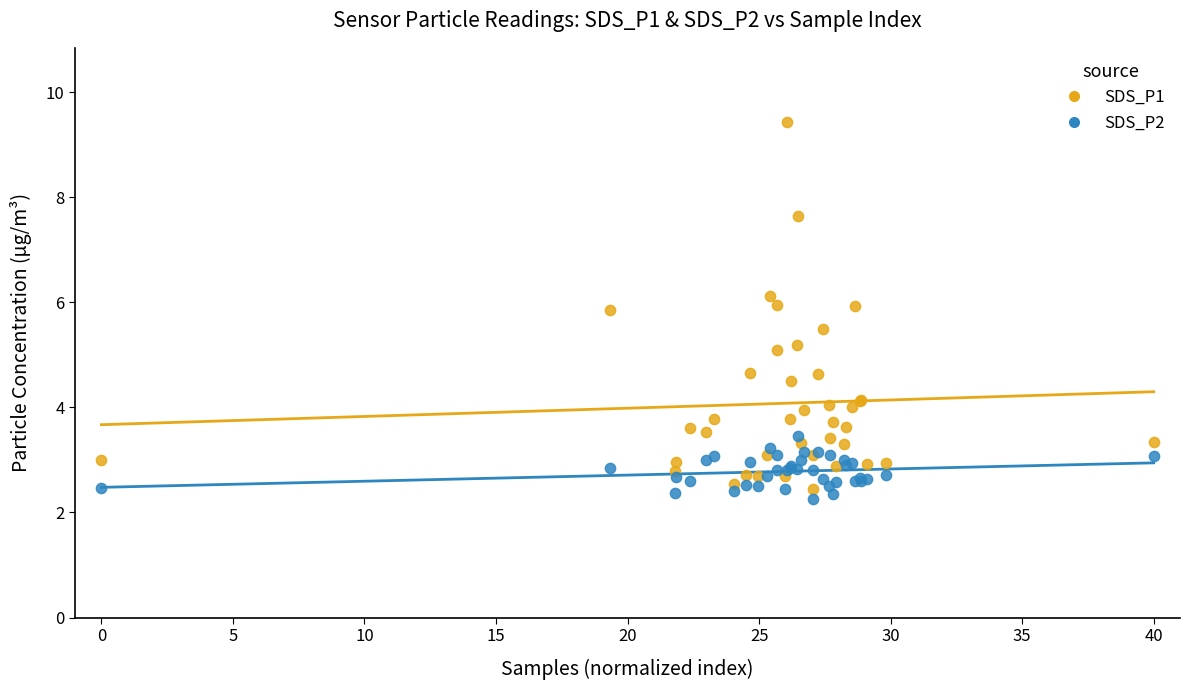

Which series has the widest spread of Y values?

SDS_P1